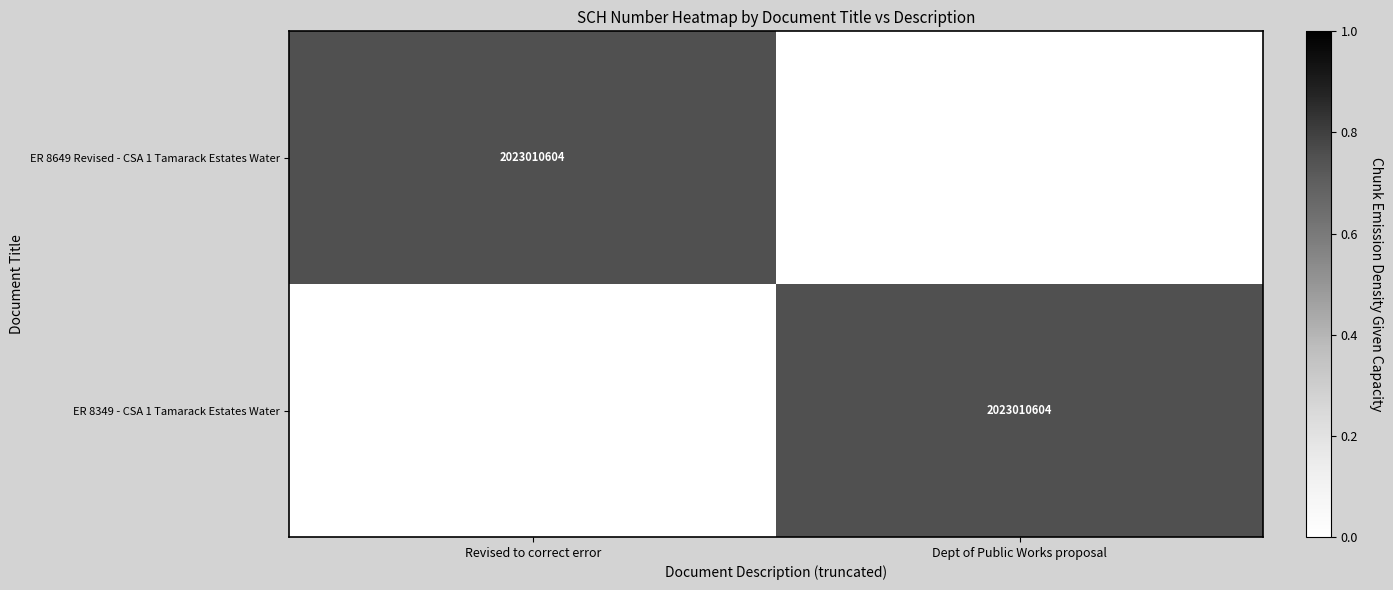

At which category is the sum across all series the highest?

Revised to correct error